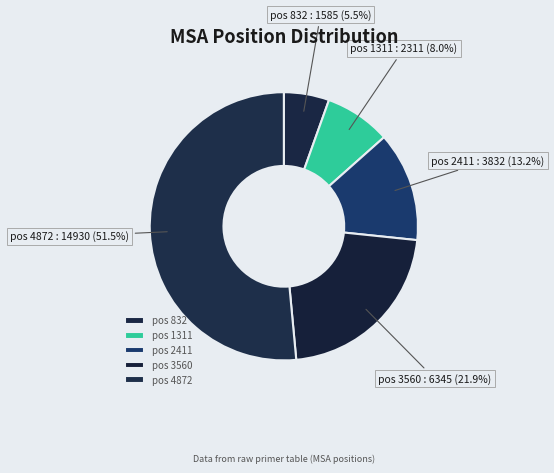

Approximately how many times larger is the value at pos 2411 compared to pos 4872?

0.3